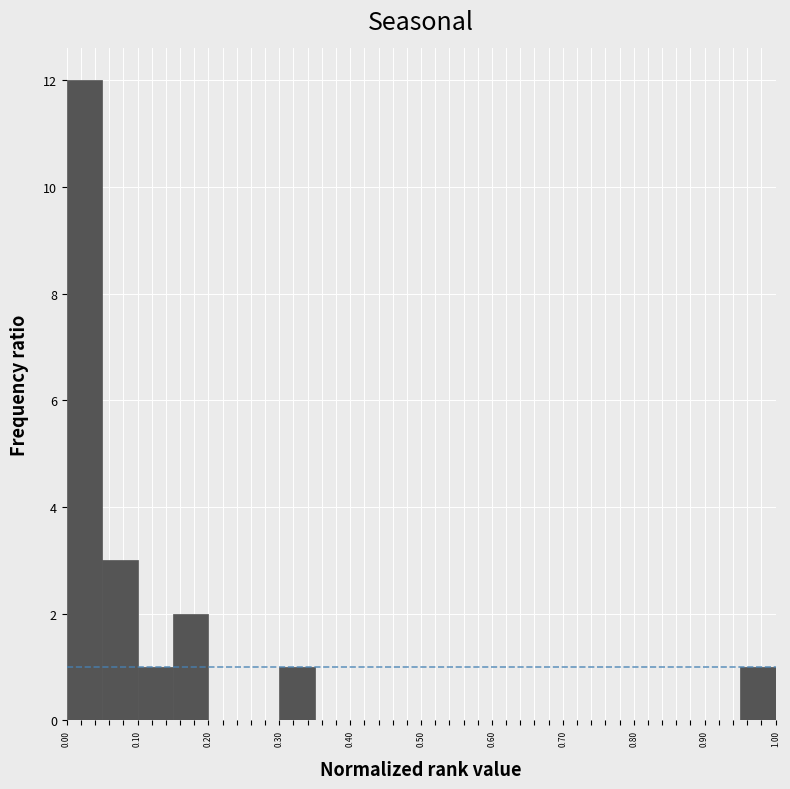

Reading left to right, transcribe this chart: for each bar, give the range it covers on the x-axis and its height. The values are not printed on the chart, so give them approximately, as read against the axis.

0.00 to 0.05: 12
0.05 to 0.10: 3
0.10 to 0.15: 1
0.15 to 0.20: 2
0.20 to 0.25: 0
0.25 to 0.30: 0
0.30 to 0.35: 1
0.35 to 0.40: 0
0.40 to 0.45: 0
0.45 to 0.50: 0
0.50 to 0.55: 0
0.55 to 0.60: 0
0.60 to 0.65: 0
0.65 to 0.70: 0
0.70 to 0.75: 0
0.75 to 0.80: 0
0.80 to 0.85: 0
0.85 to 0.90: 0
0.90 to 0.95: 0
0.95 to 1.00: 1